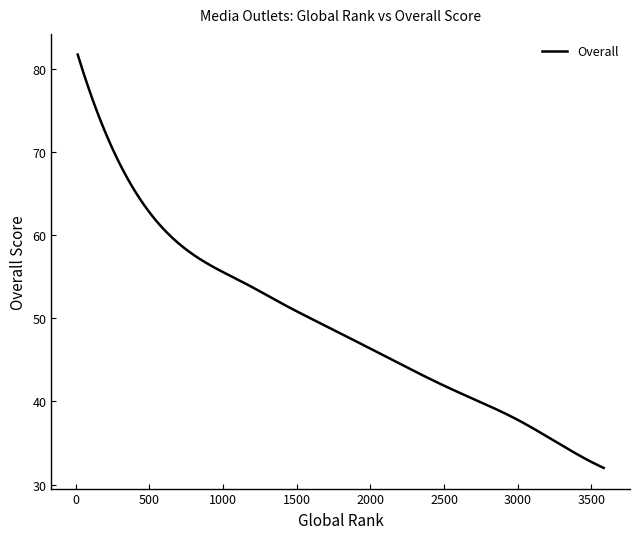

What is the minimum value shown in the chart?

32.0